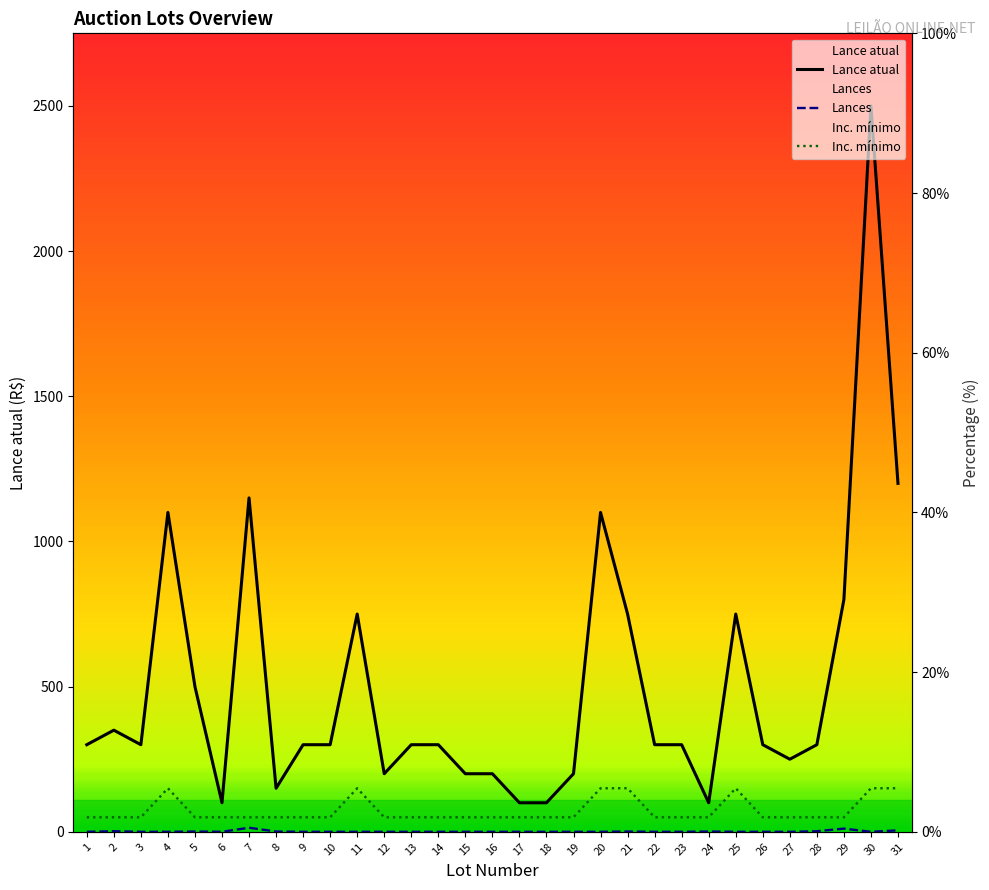

True or false: Lances has more than 1 interior local peaks.

True